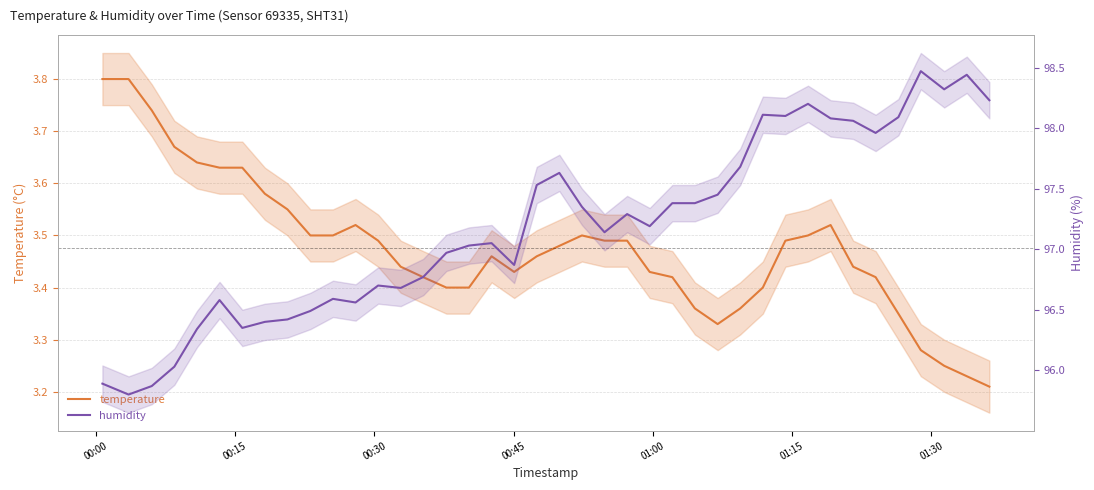

What is the difference between the maximum and second lowest values in the humidity series?

2.6